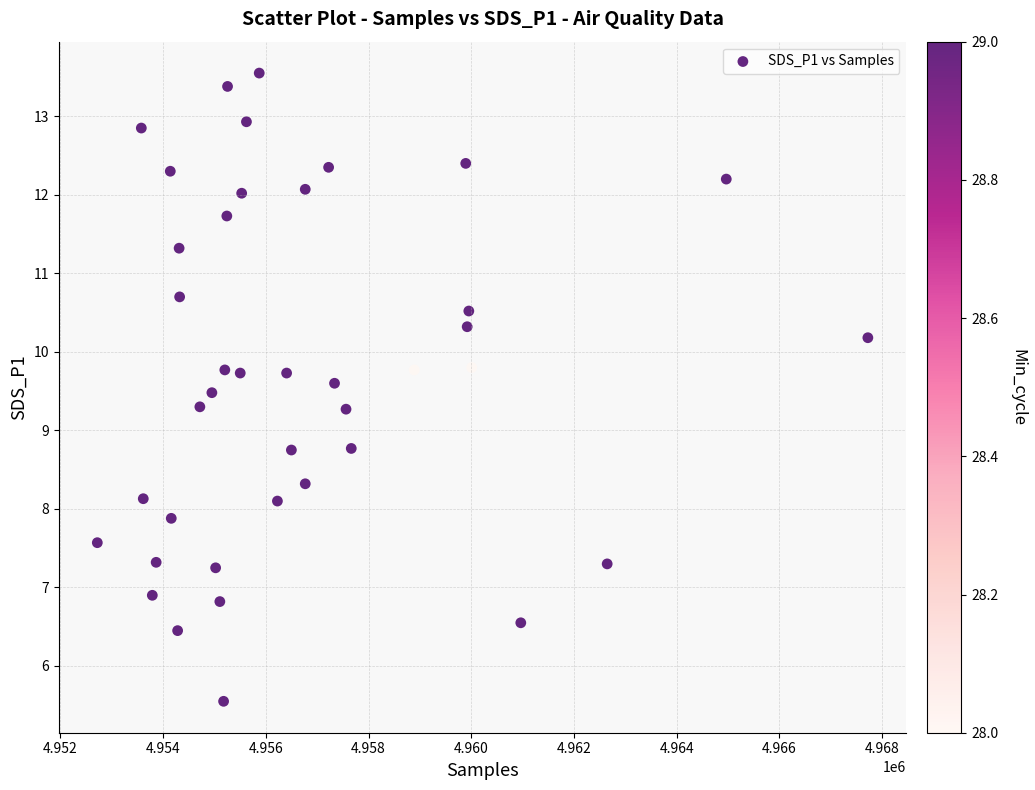

What is the range of X values (max minus min)?

15004.0